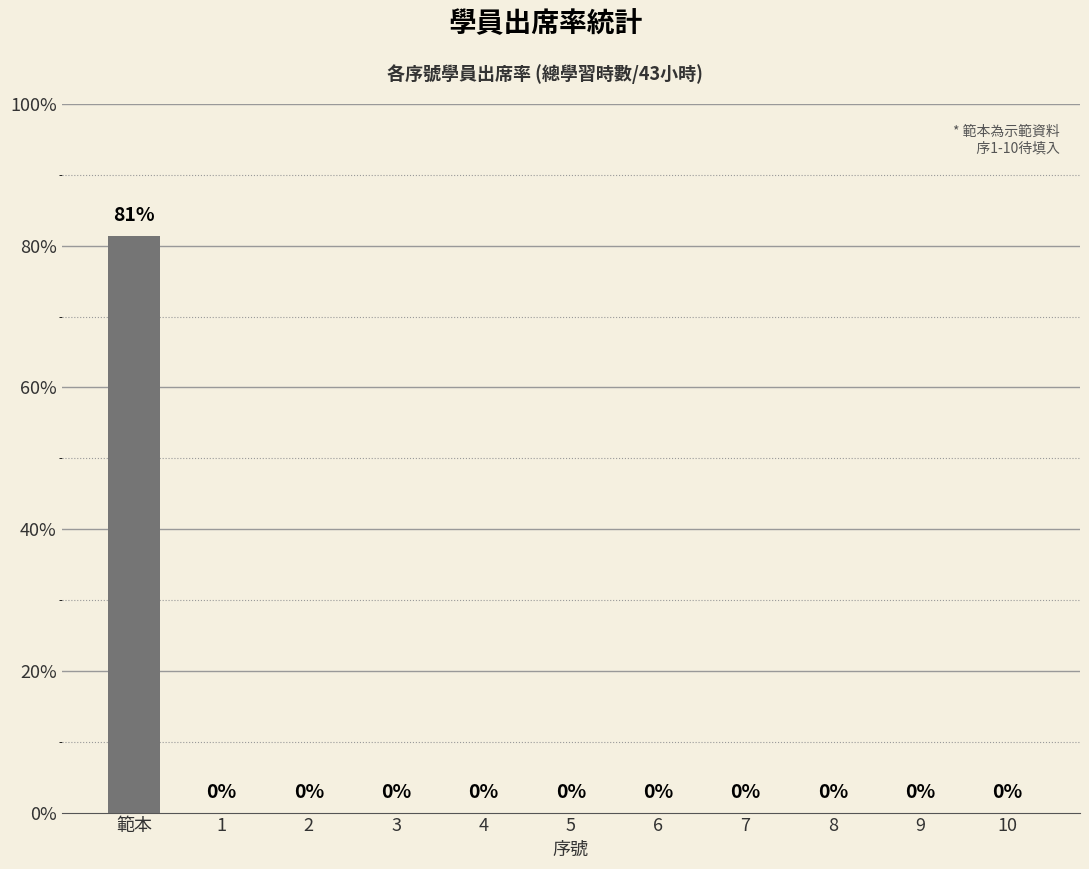

Where is the data nearest to the value 0?

1